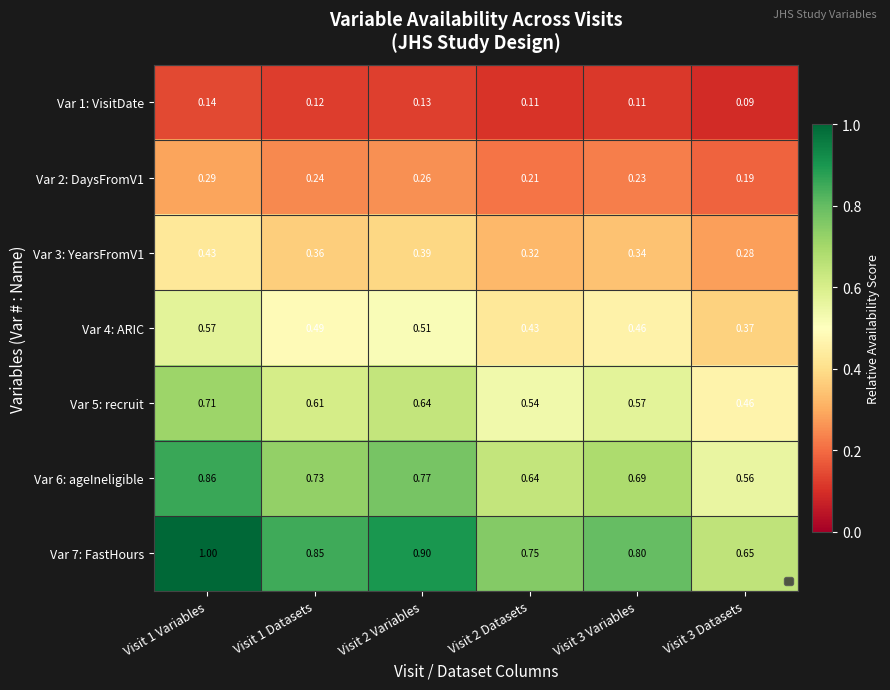

Which series has the largest total across all categories?

Var 7: FastHours